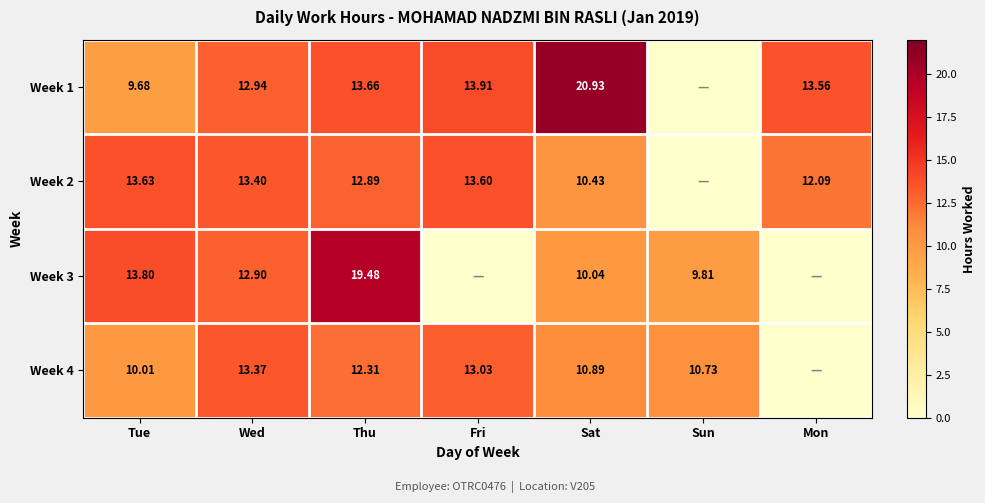

Which series has the widest spread of values?

Week 1